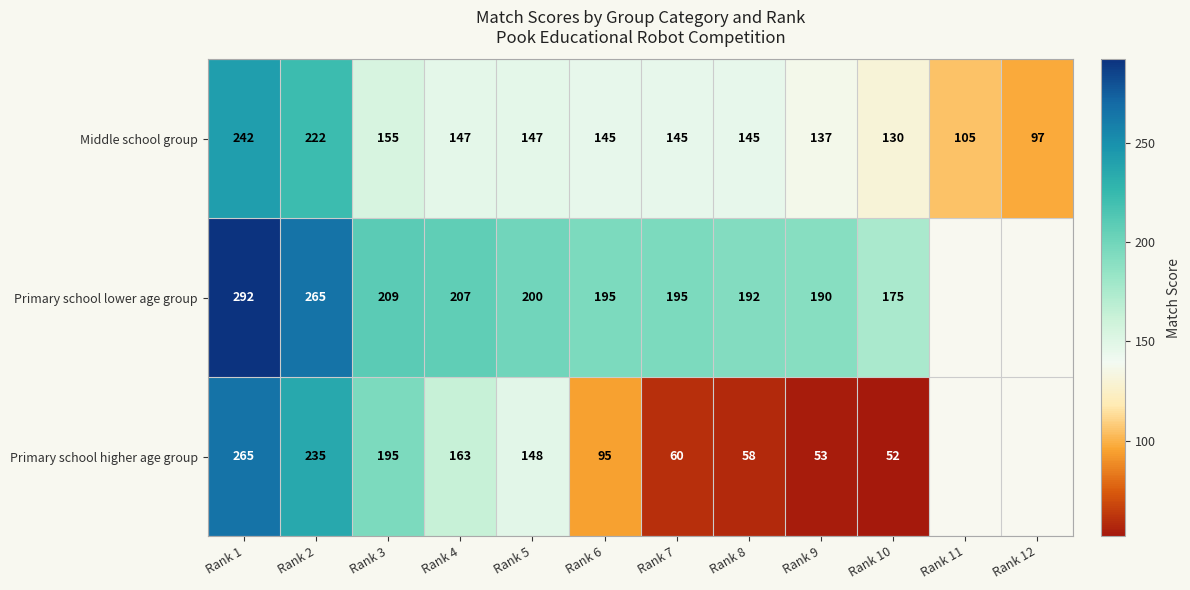

True or false: Middle school group has a value of 112 at Rank 1.

False